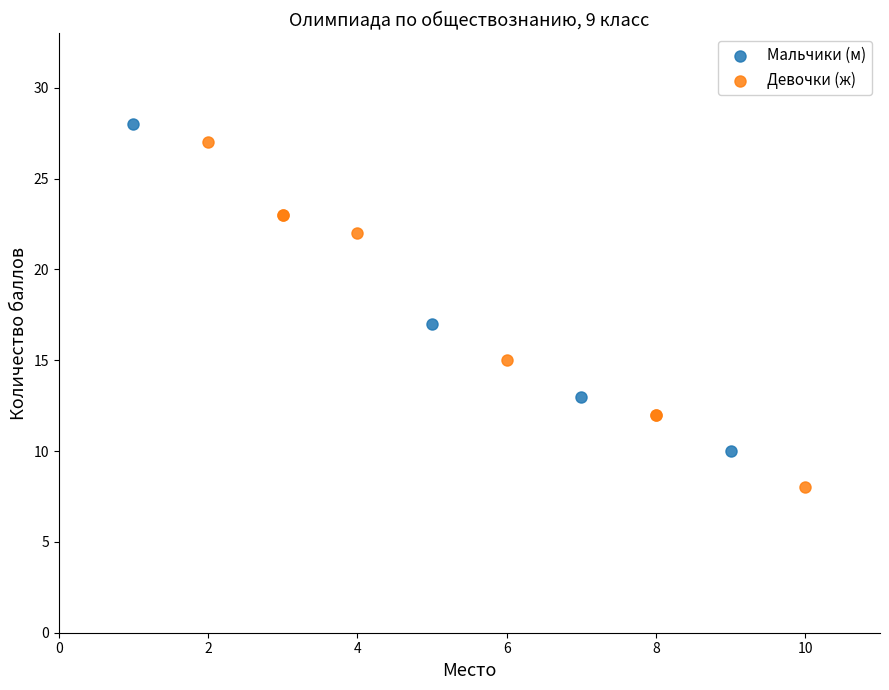

Which series reaches the maximum Y coordinate?

Мальчики (м)